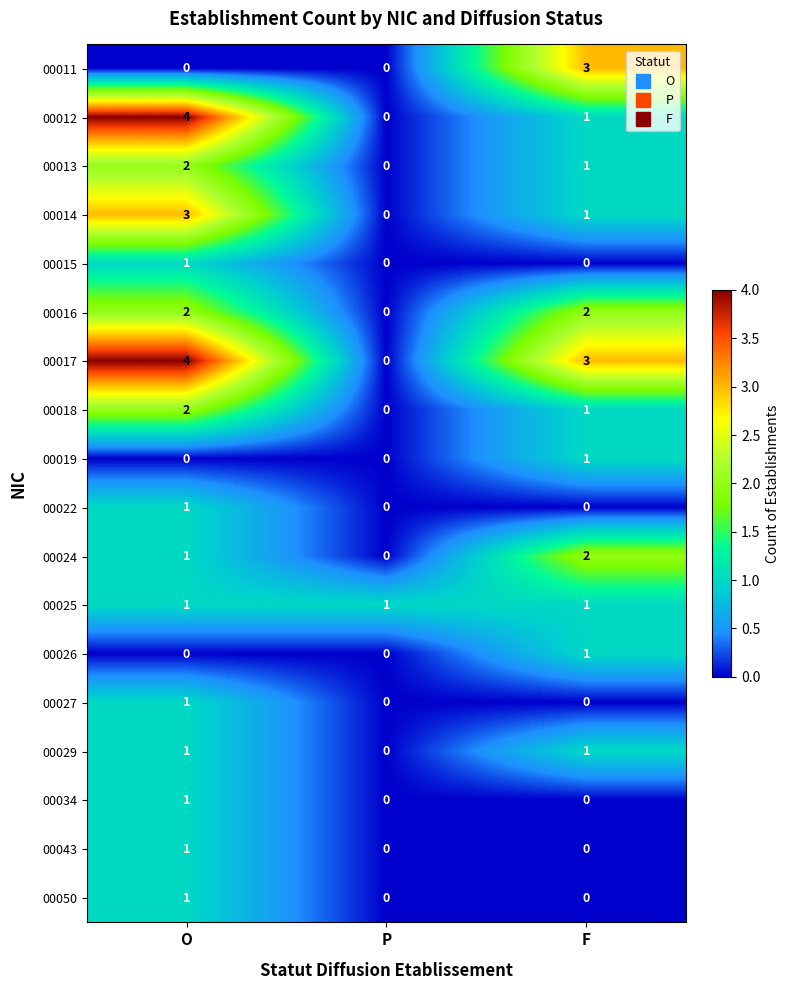

What is the sum of the 00014 values at F and O?

4